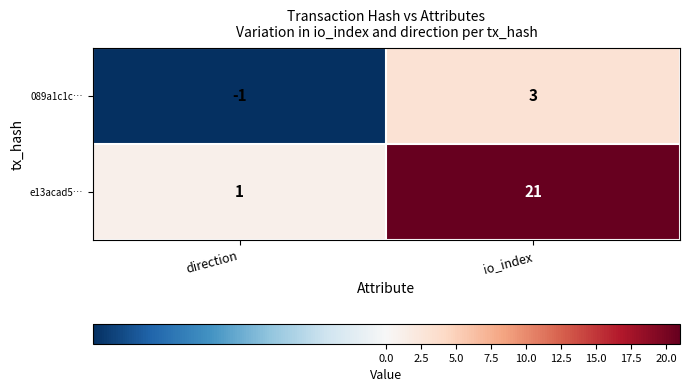

At how many categories does at least one series exceed 17?

1